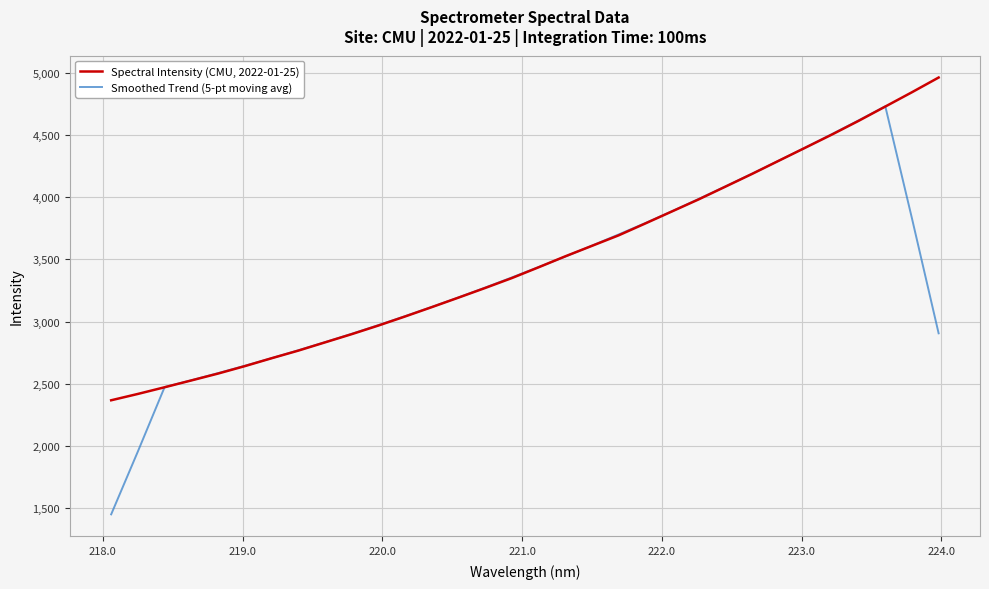

What is the minimum value for Smoothed Trend (5-pt moving avg)?

1452.2